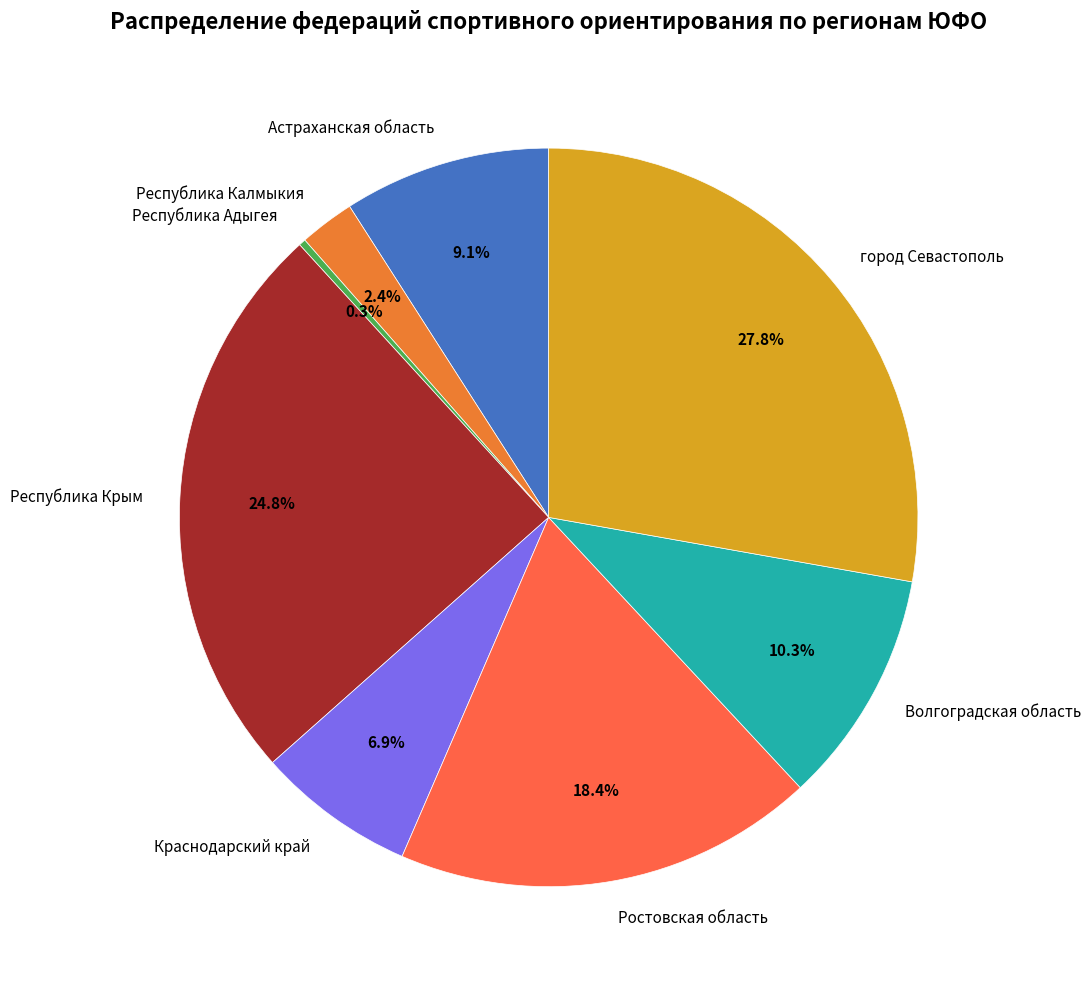

Does Республика Калмыкия account for over 50% of the chart?

No